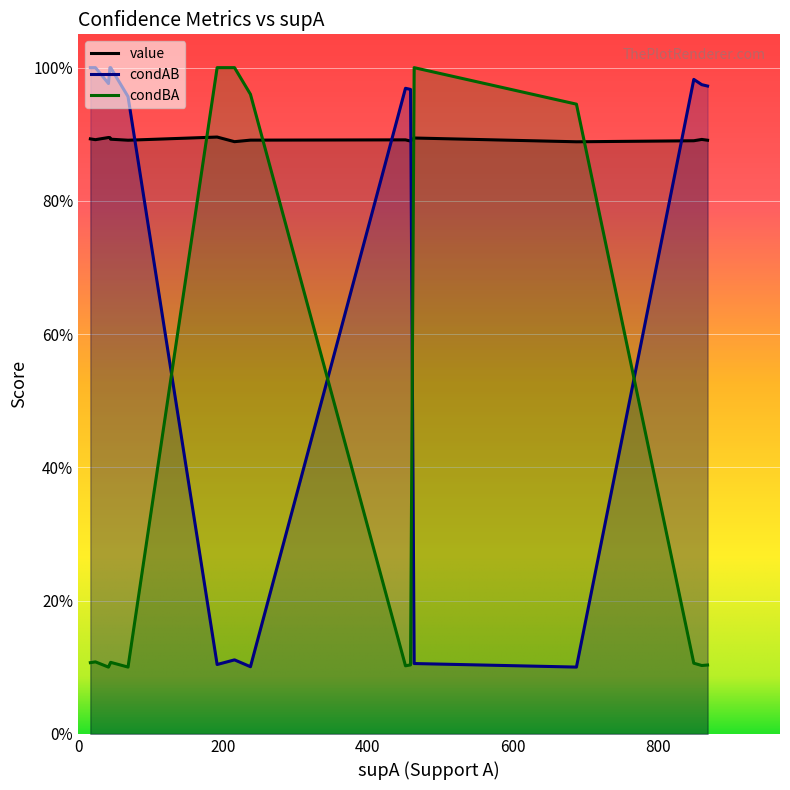

Which series has the largest total across all categories?

value